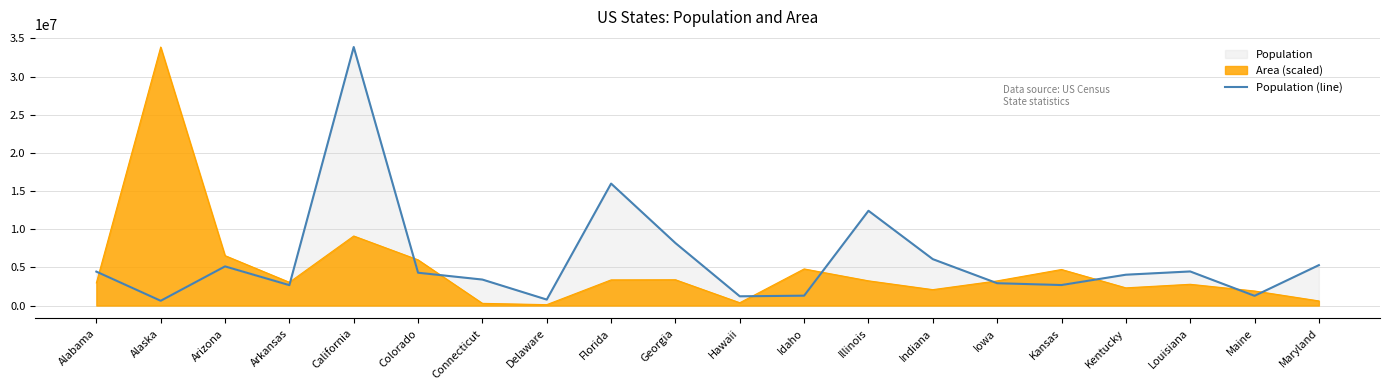

What is the maximum value shown in the chart?

33871648